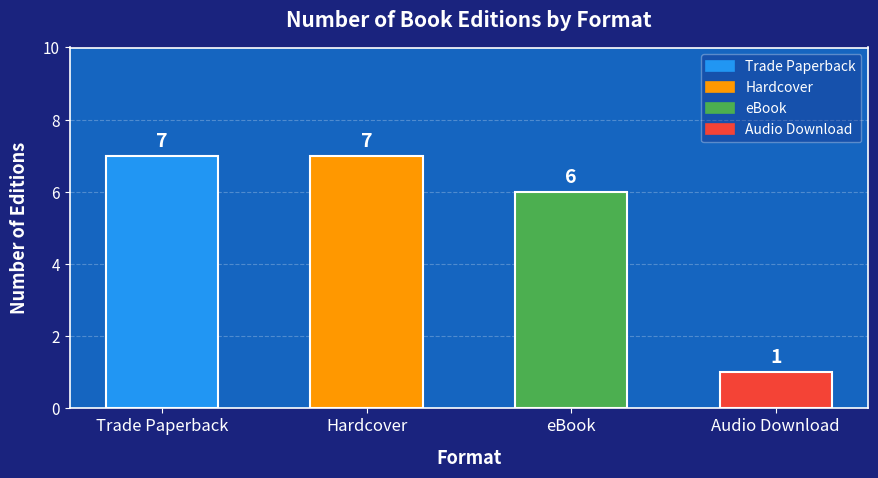

What is the label of the 4th bar from the right?

Trade Paperback